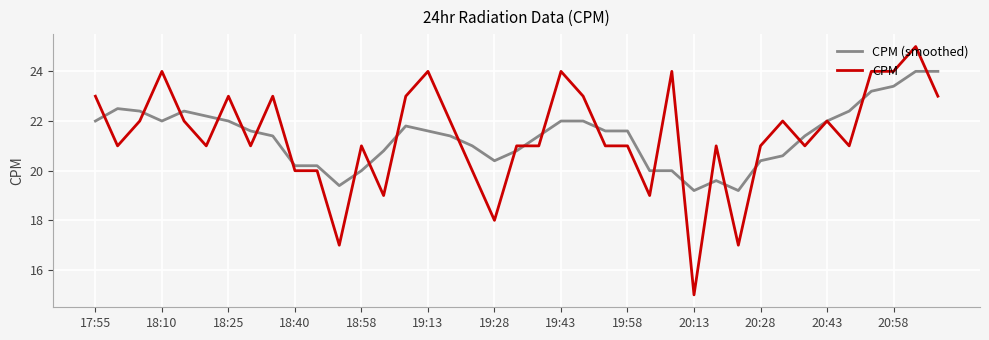

Reading left to right, list all the values displayed in this chart.

CPM (smoothed): 22.0	22.5	22.4	22.0	22.4	22.2	22.0	21.6	21.4	20.2	20.2	19.4	20.0	20.8	21.8	21.6	21.4	21.0	20.4	20.8	21.4	22.0	22.0	21.6	21.6	20.0	20.0	19.2	19.6	19.2	20.4	20.6	21.4	22.0	22.4	23.2	23.4	24.0	24.0
CPM: 23.0	21.0	22.0	24.0	22.0	21.0	23.0	21.0	23.0	20.0	20.0	17.0	21.0	19.0	23.0	24.0	22.0	20.0	18.0	21.0	21.0	24.0	23.0	21.0	21.0	19.0	24.0	15.0	21.0	17.0	21.0	22.0	21.0	22.0	21.0	24.0	24.0	25.0	23.0